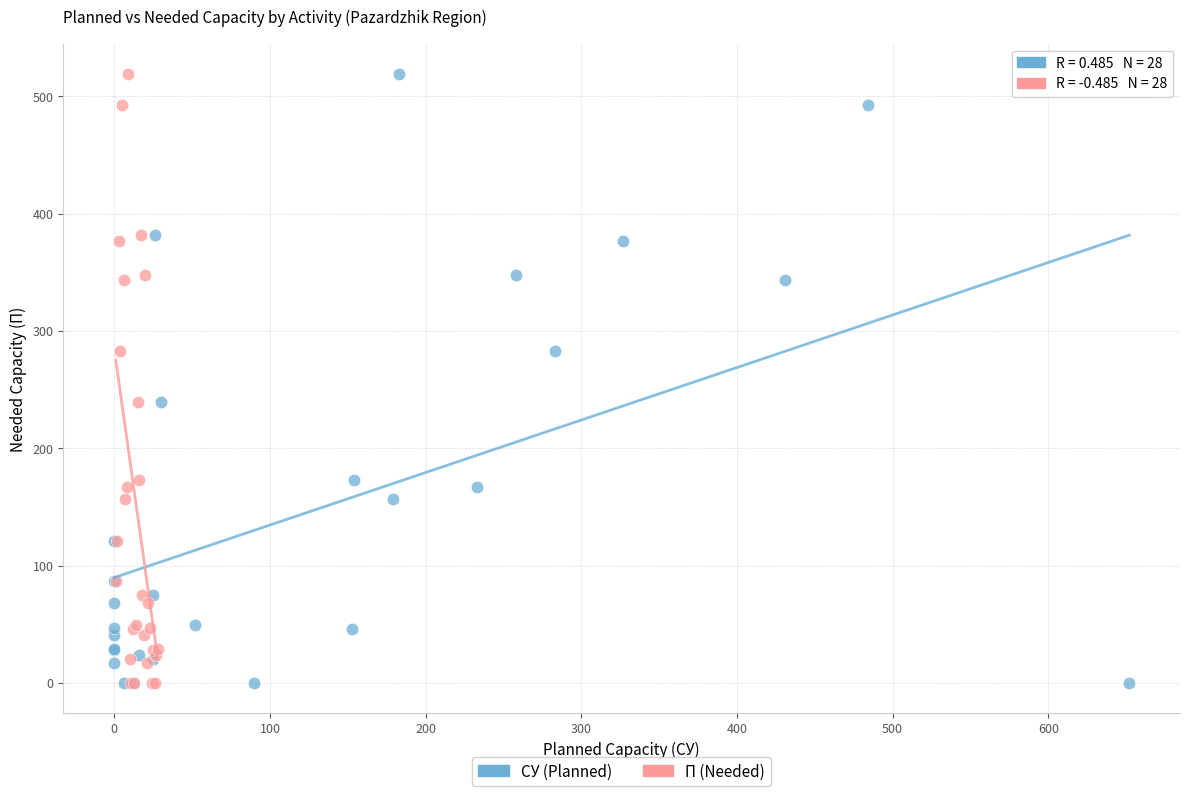

What are all the series names shown in the legend?

СУ (Planned), П (Needed)